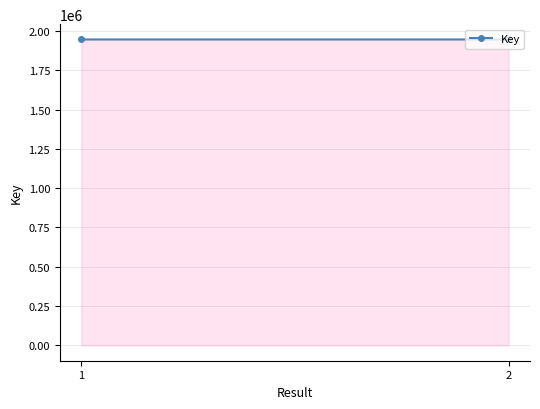

The chart shows a value of 731375 at 2. True or false?

False